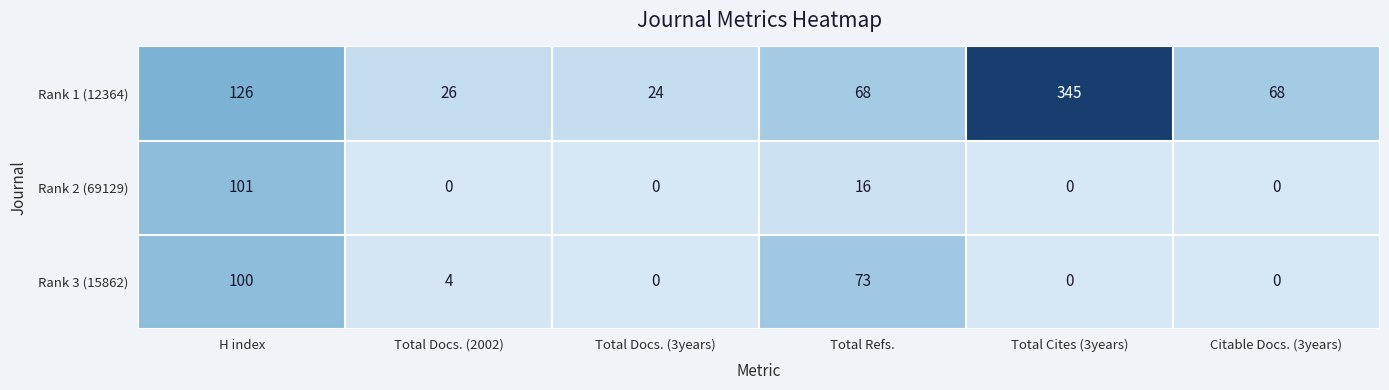

Reading left to right, list all the values displayed in this chart.

Rank 1 (12364): H index=126	Total Docs. (2002)=26	Total Docs. (3years)=24	Total Refs.=68	Total Cites (3years)=345	Citable Docs. (3years)=68
Rank 2 (69129): H index=101	Total Docs. (2002)=0	Total Docs. (3years)=0	Total Refs.=16	Total Cites (3years)=0	Citable Docs. (3years)=0
Rank 3 (15862): H index=100	Total Docs. (2002)=4	Total Docs. (3years)=0	Total Refs.=73	Total Cites (3years)=0	Citable Docs. (3years)=0